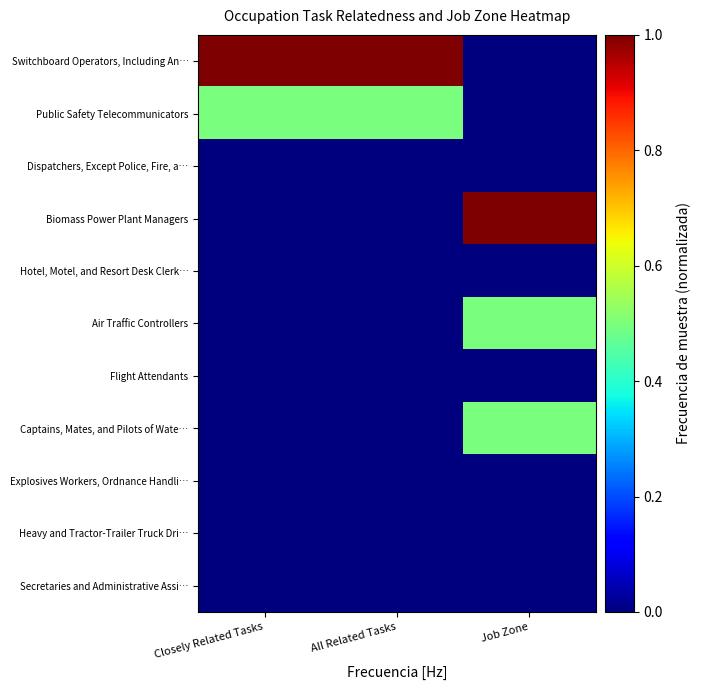

Reading right to left, transcribe all the data shown in this chart.

Switchboard Operators, Including An…: Job Zone=0.0	All Related Tasks=1.0	Closely Related Tasks=1.0
Public Safety Telecommunicators: Job Zone=0.0	All Related Tasks=0.5	Closely Related Tasks=0.5
Dispatchers, Except Police, Fire, a…: Job Zone=0.0	All Related Tasks=0.0	Closely Related Tasks=0.0
Biomass Power Plant Managers: Job Zone=1.0	All Related Tasks=0.0	Closely Related Tasks=0.0
Hotel, Motel, and Resort Desk Clerk…: Job Zone=0.0	All Related Tasks=0.0	Closely Related Tasks=0.0
Air Traffic Controllers: Job Zone=0.5	All Related Tasks=0.0	Closely Related Tasks=0.0
Flight Attendants: Job Zone=0.0	All Related Tasks=0.0	Closely Related Tasks=0.0
Captains, Mates, and Pilots of Wate…: Job Zone=0.5	All Related Tasks=0.0	Closely Related Tasks=0.0
Explosives Workers, Ordnance Handli…: Job Zone=0.0	All Related Tasks=0.0	Closely Related Tasks=0.0
Heavy and Tractor-Trailer Truck Dri…: Job Zone=0.0	All Related Tasks=0.0	Closely Related Tasks=0.0
Secretaries and Administrative Assi…: Job Zone=0.0	All Related Tasks=0.0	Closely Related Tasks=0.0